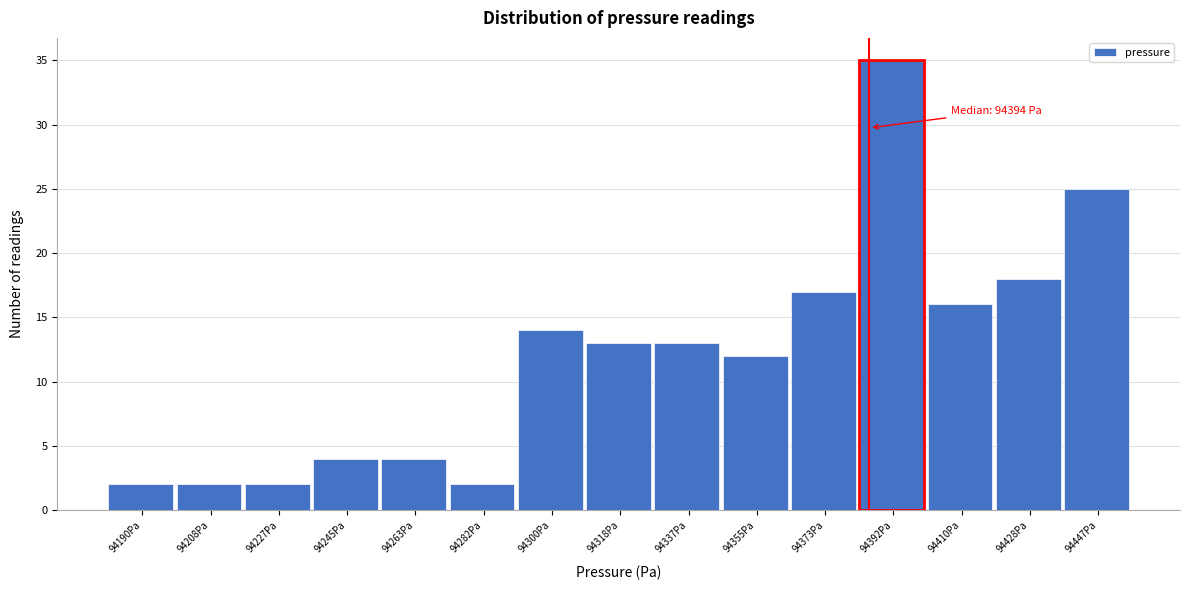

Reading left to right, transcribe all the data shown in this chart.

94190Pa=2	94208Pa=2	94227Pa=2	94245Pa=4	94263Pa=4	94282Pa=2	94300Pa=14	94318Pa=13	94337Pa=13	94355Pa=12	94373Pa=17	94392Pa=35	94410Pa=16	94428Pa=18	94447Pa=25